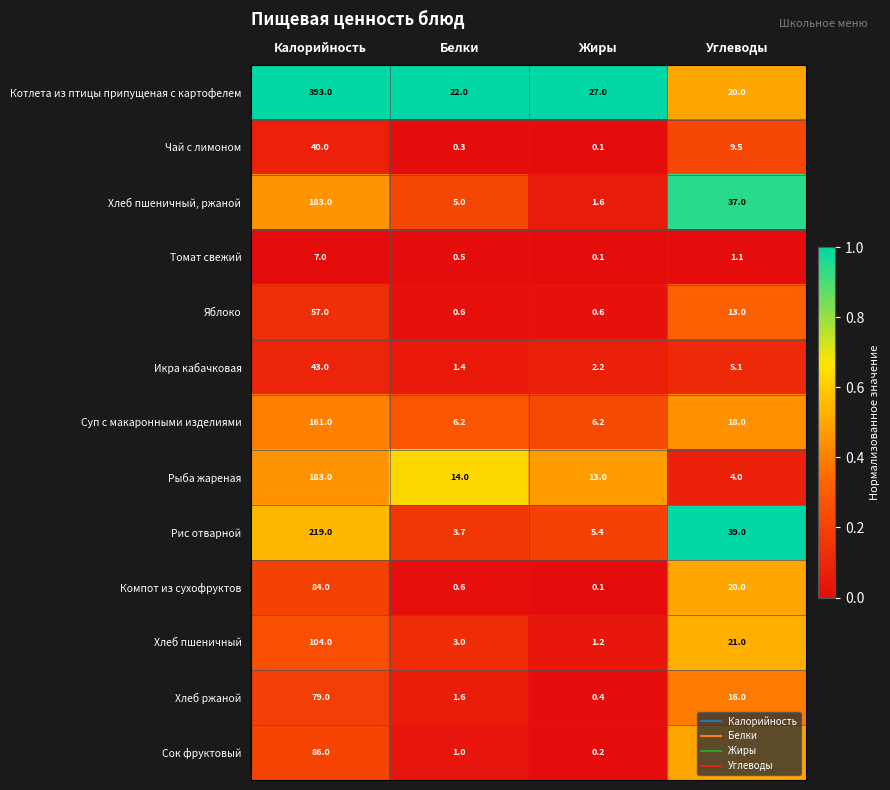

Is the value of Хлеб пшеничный, ржаной at Белки greater than the value of Икра кабачковая at Углеводы?

No